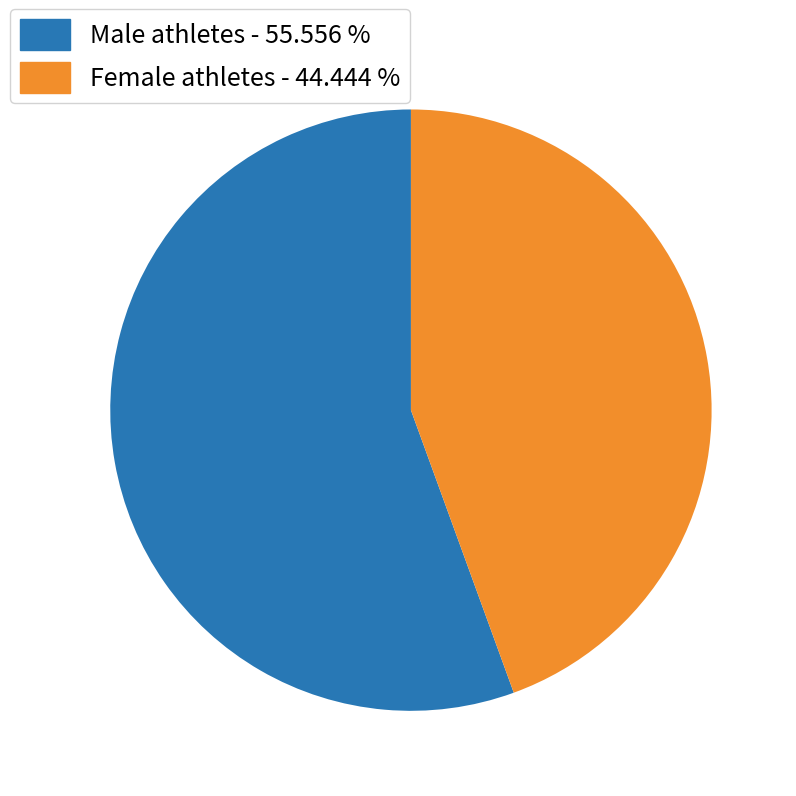

Combined, do Female athletes - 44.444 % and Male athletes - 55.556 % account for over 50%?

Yes